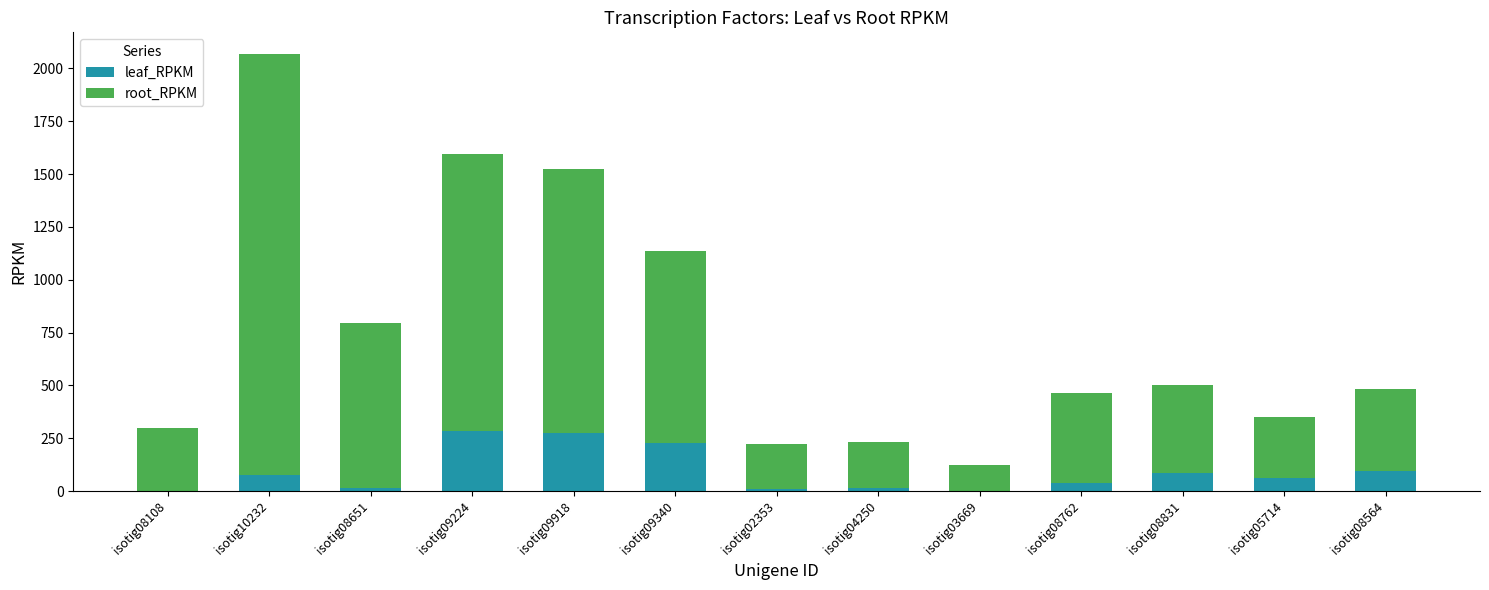

At which category is the sum across all series the highest?

isotig10232